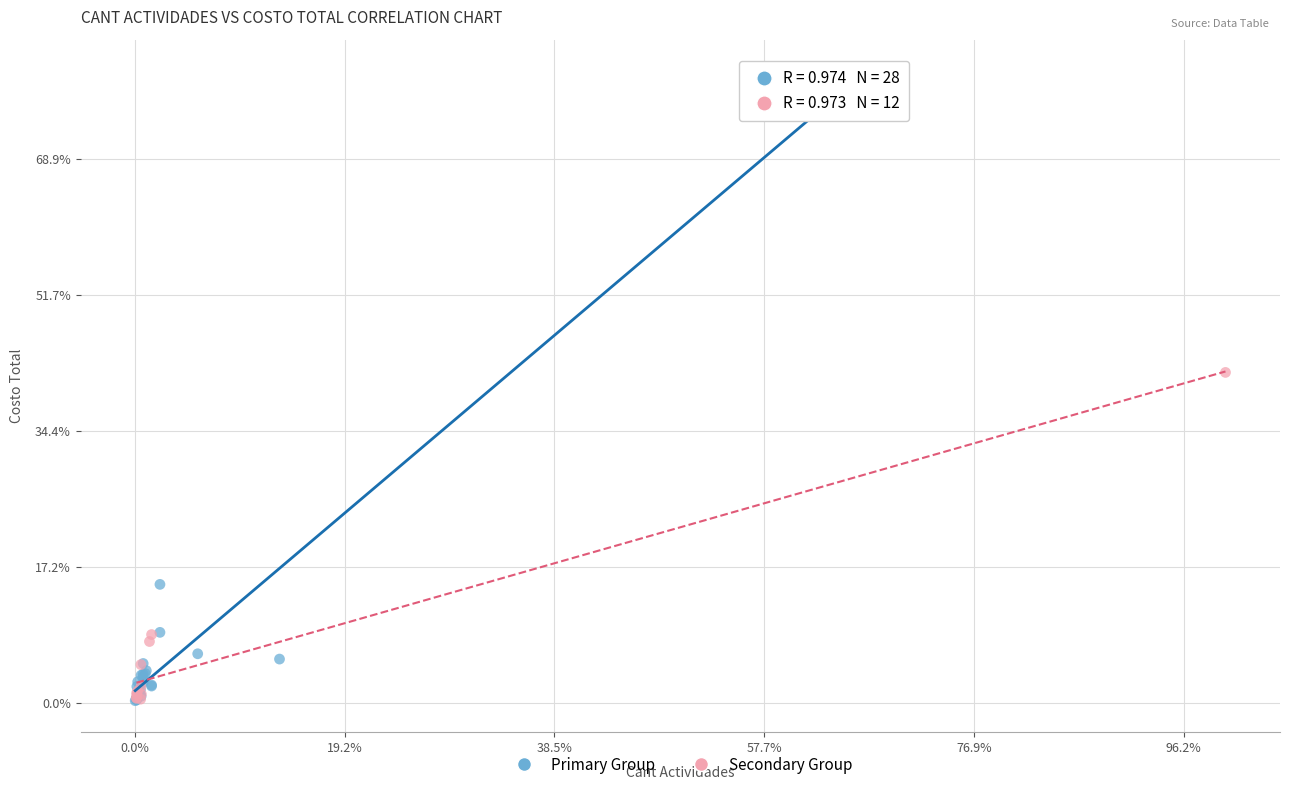

What are all the series names shown in the legend?

Primary Group, Secondary Group